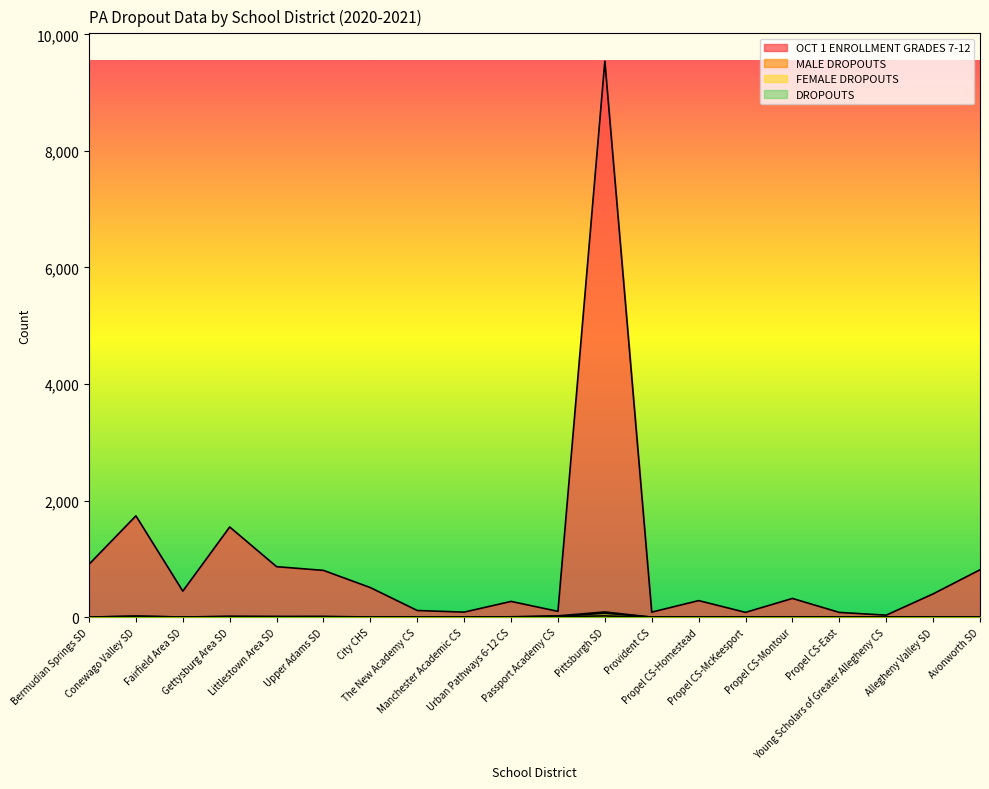

Reading left to right, list all the values displayed in this chart.

OCT 1 ENROLLMENT GRADES 7-12: 907	1738	446	1547	866	802	507	114	86	270	99	9540	86	284	82	321	81	34	399	813
MALE DROPOUTS: 1	15	2	10	6	4	2	0	0	4	12	68	0	3	0	0	1	0	2	2
FEMALE DROPOUTS: 0	3	0	4	6	8	1	0	0	2	10	21	0	0	0	0	0	0	1	0
DROPOUTS: 1	18	2	14	12	12	3	0	0	6	22	89	0	3	0	0	1	0	3	2